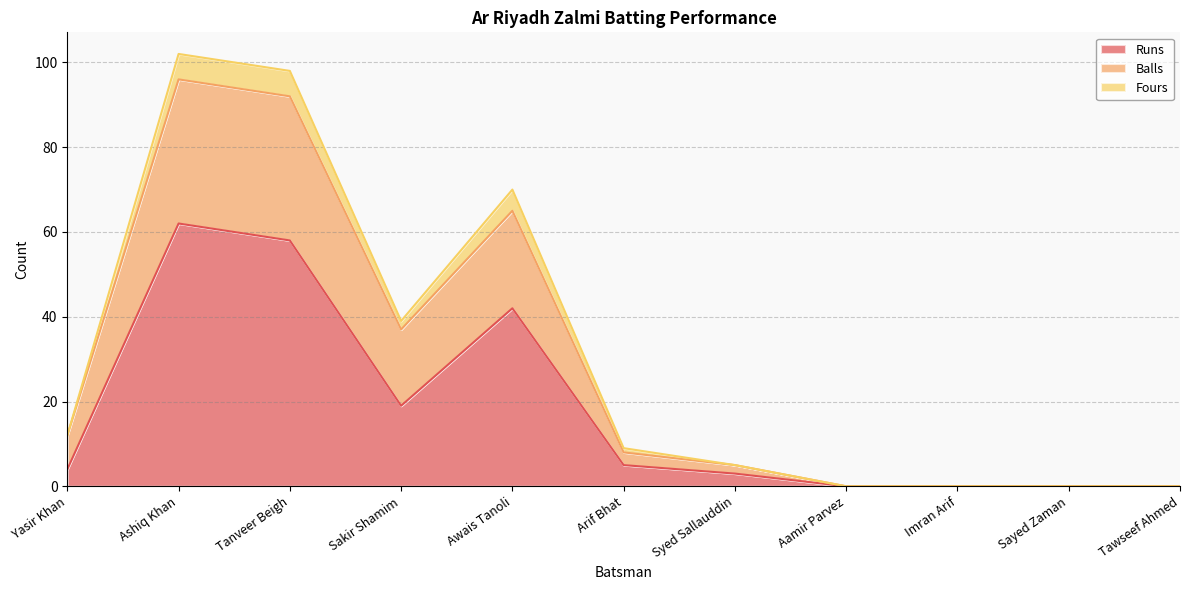

Is it true that Fours equals 16 at Arif Bhat?

False